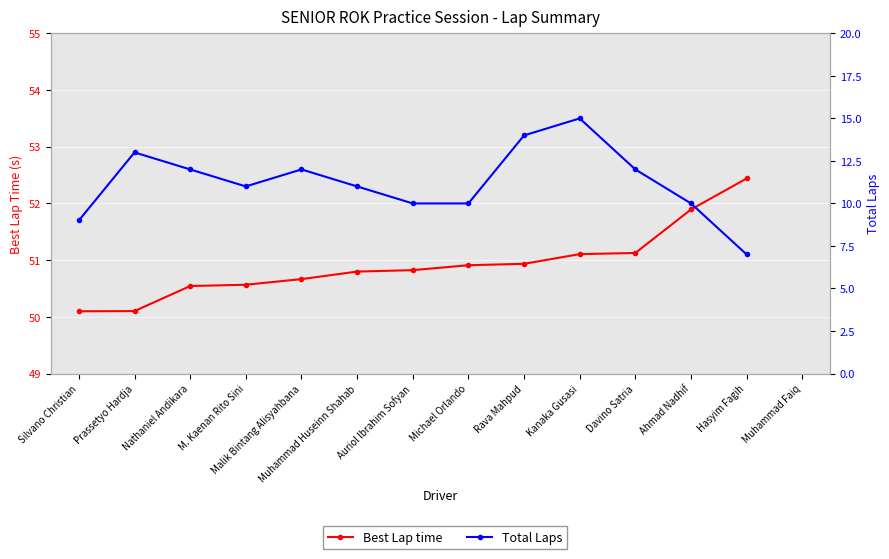

Is this an area chart (filled region under the line)?

No